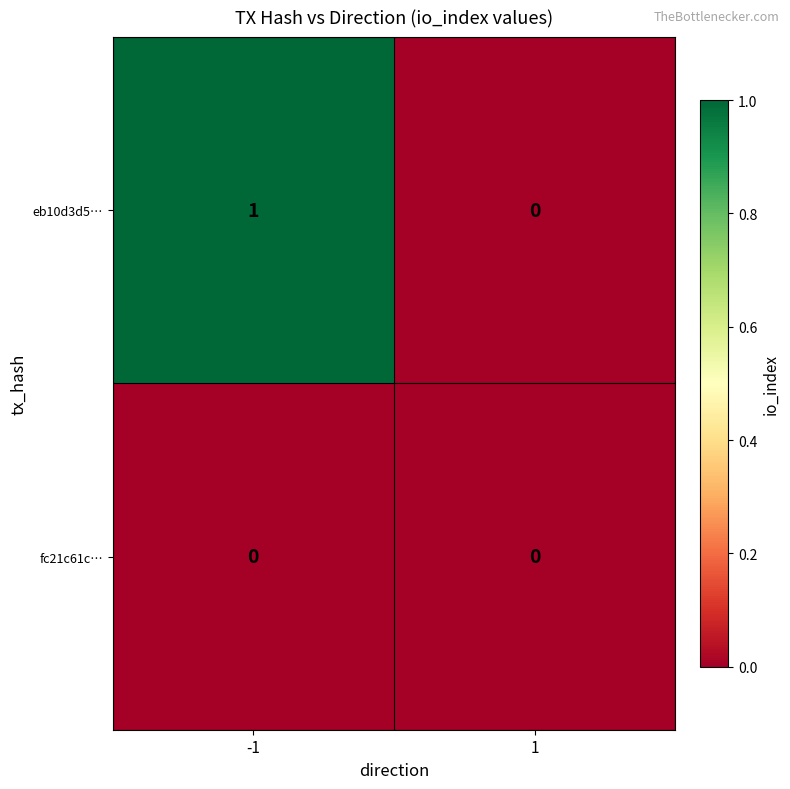

Which series changed the most between -1 and 1?

eb10d3d5…